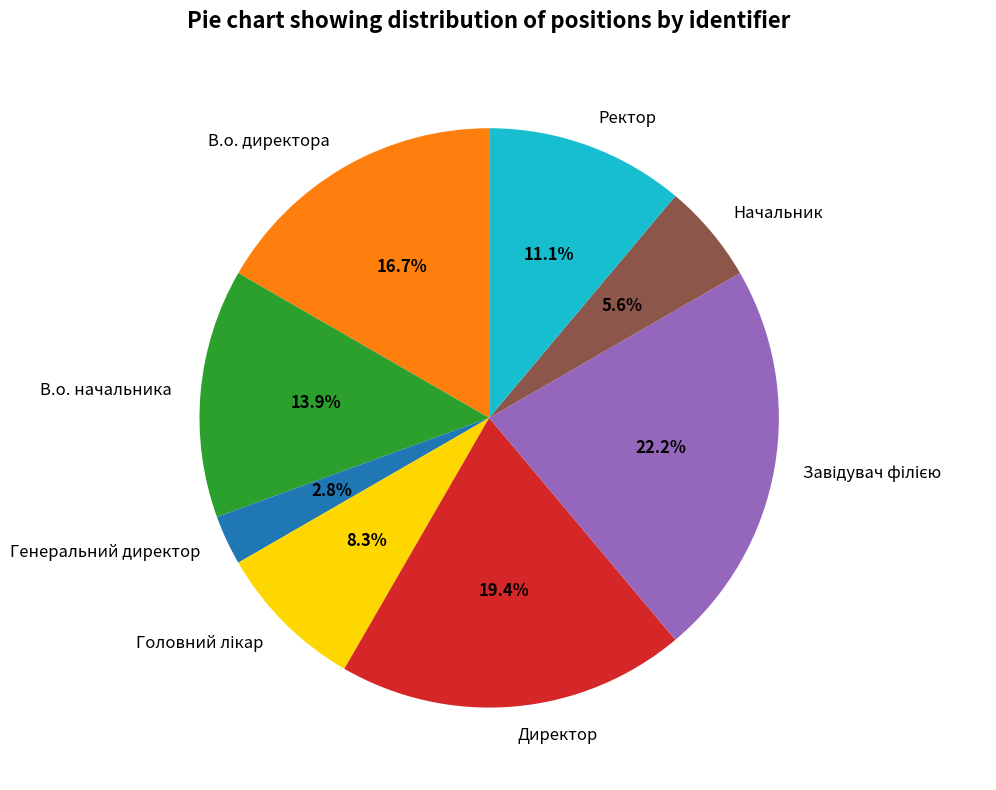

Which category has the smallest portion of the pie?

Генеральний директор